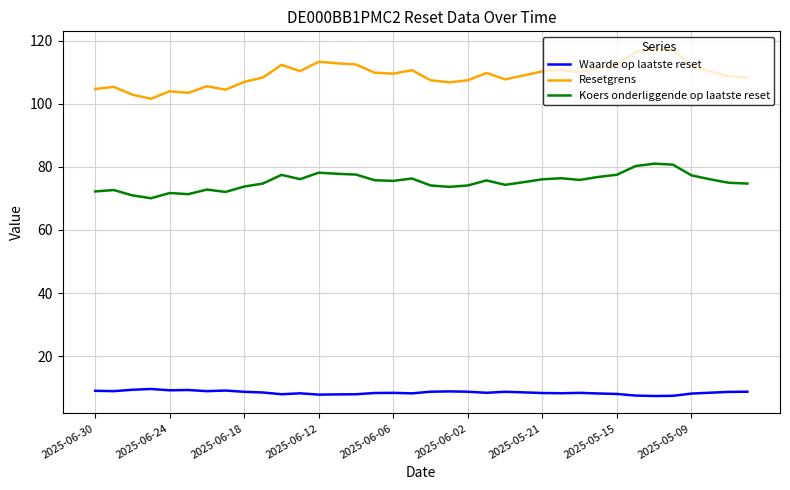

True or false: Resetgrens and Waarde op laatste reset cross at least once.

False